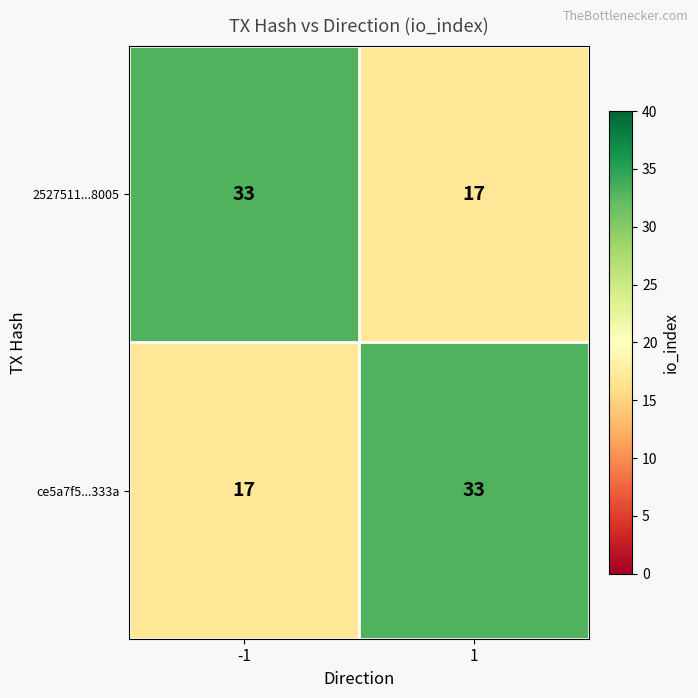

What is the greatest value displayed?

33